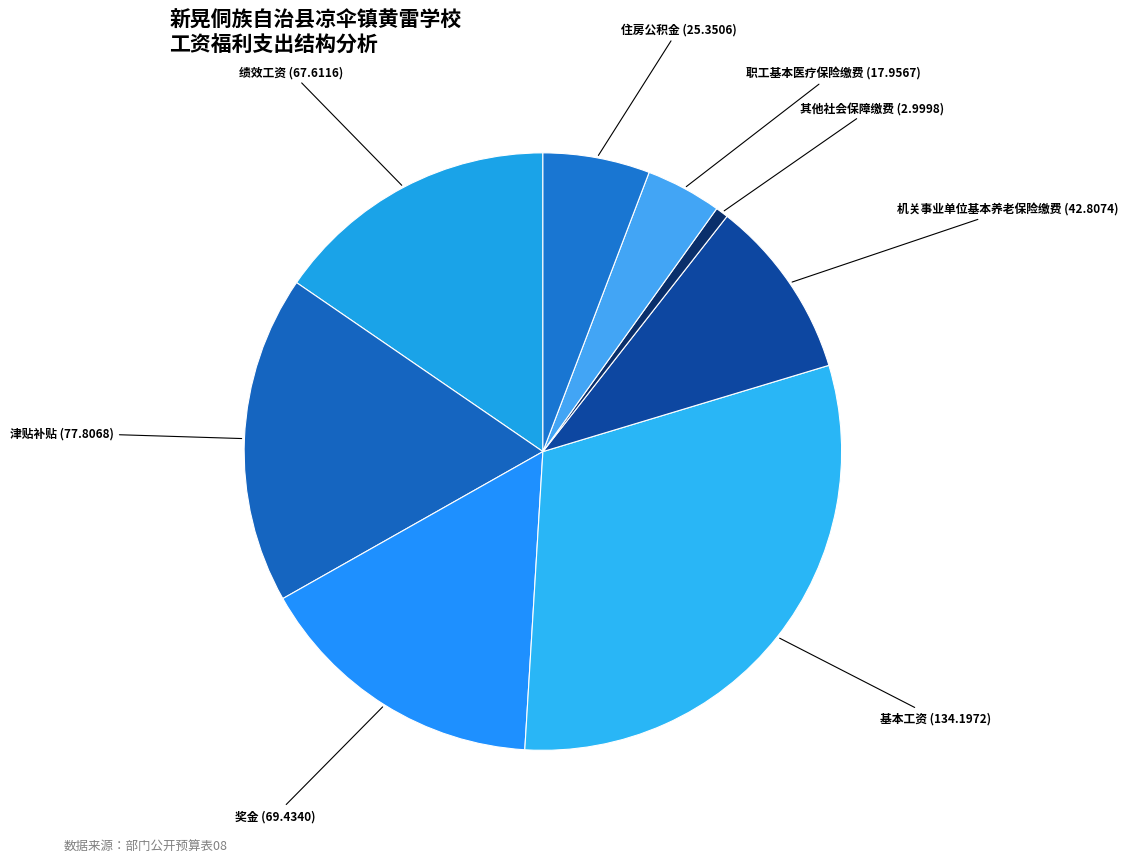

Count the number of slices in the pie.

8